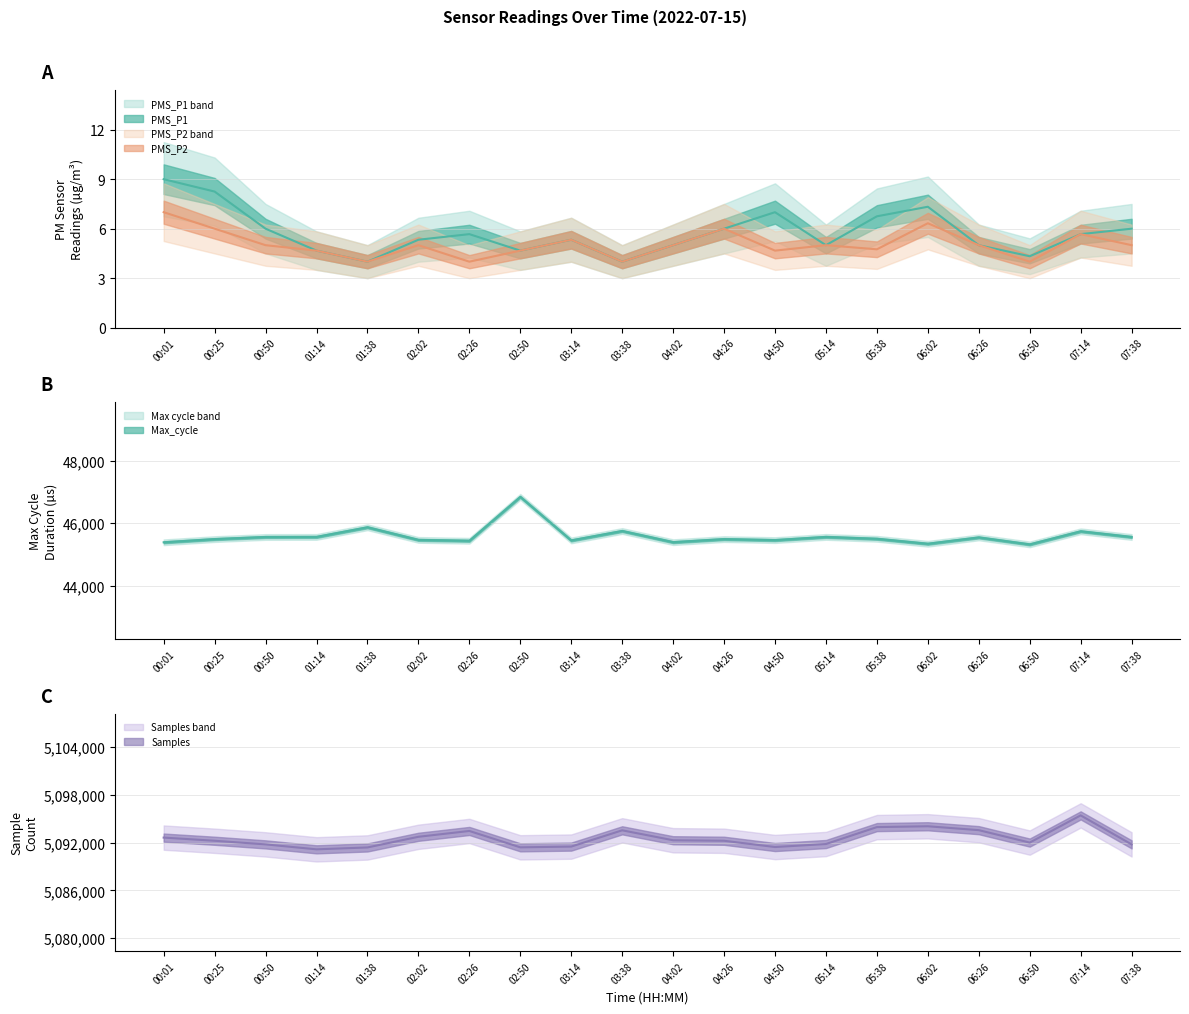

What is the difference between the second highest and second lowest values in the PMS_P2 series?

2.3